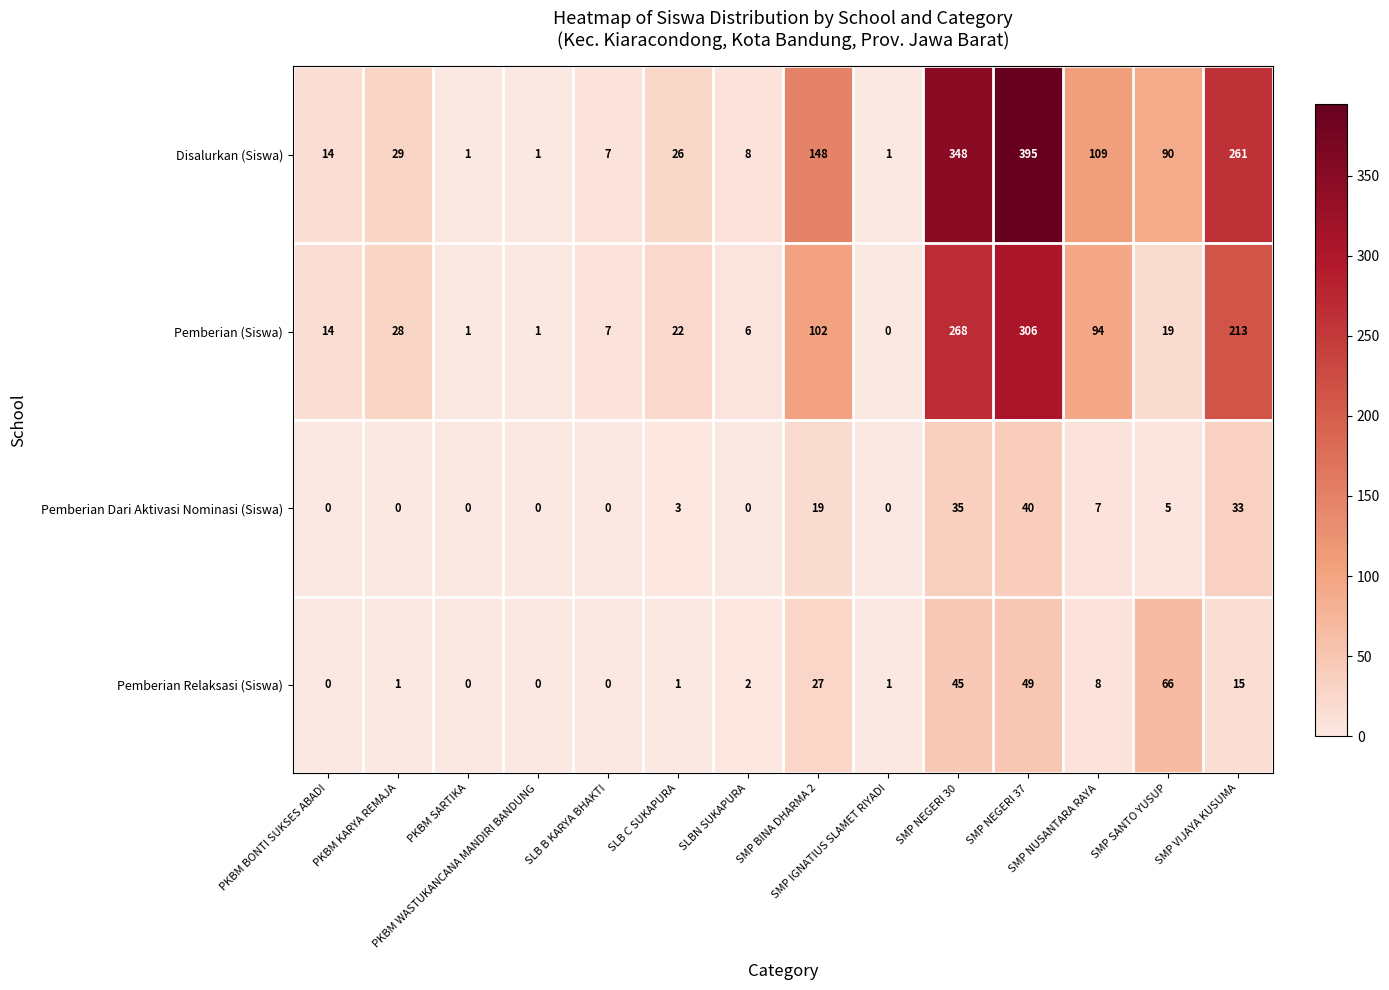

Which series has the largest total across all categories?

Disalurkan (Siswa)